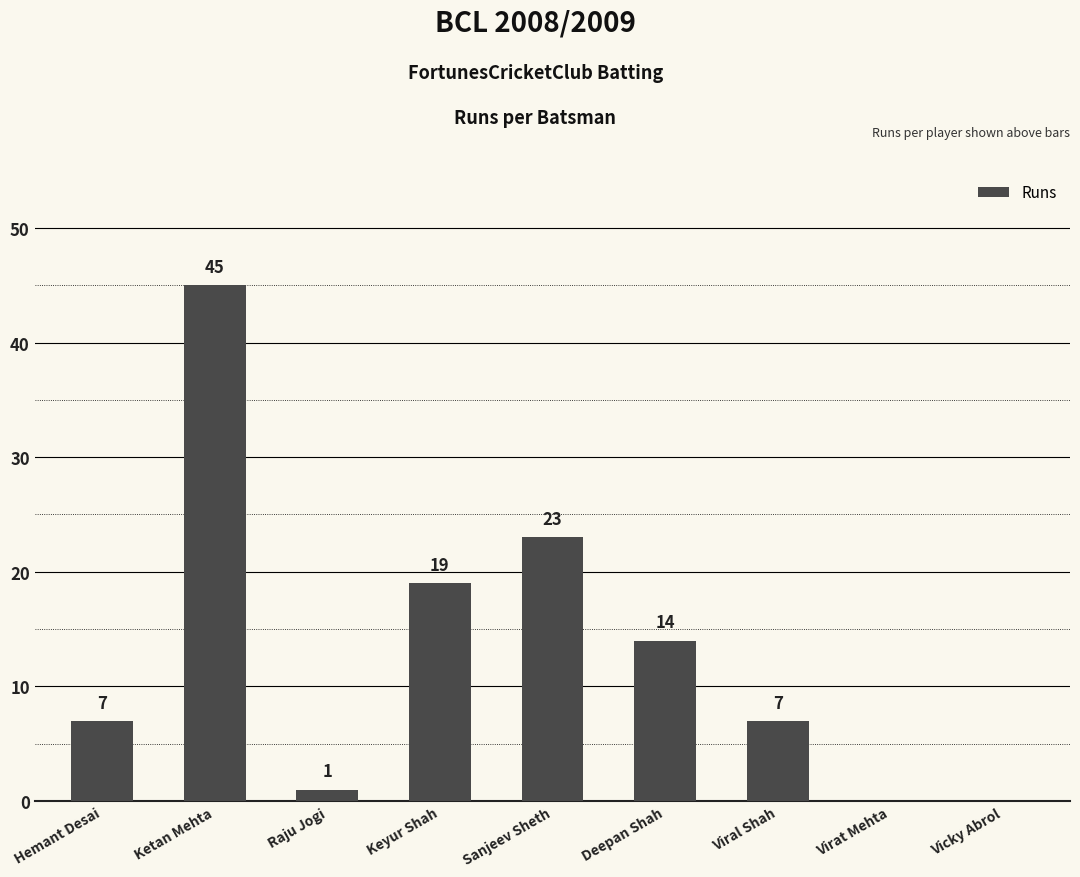

What is the sum of the values at Raju Jogi and Deepan Shah?

15